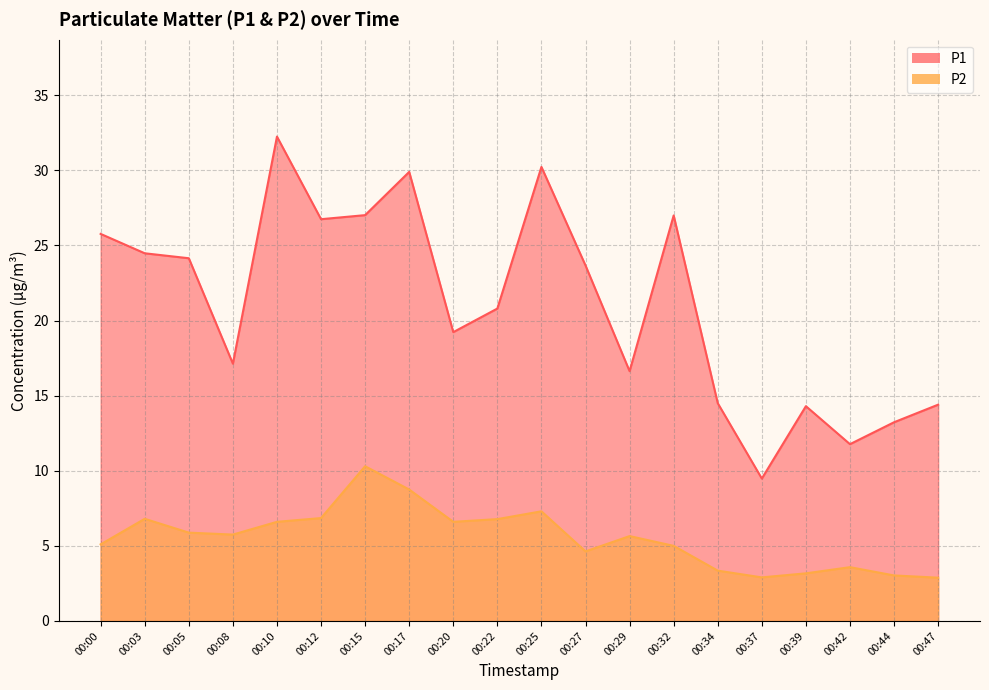

True or false: P2 has a value of 9.3 at 00:05.

False